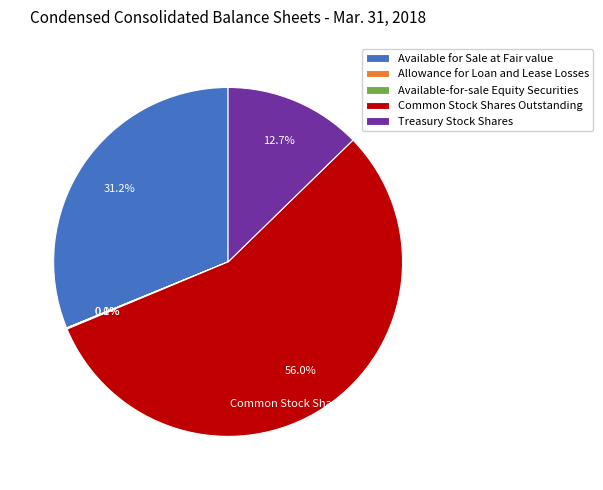

Combined, do Common Stock Shares Outstanding and Available for Sale at Fair value account for over 50%?

Yes